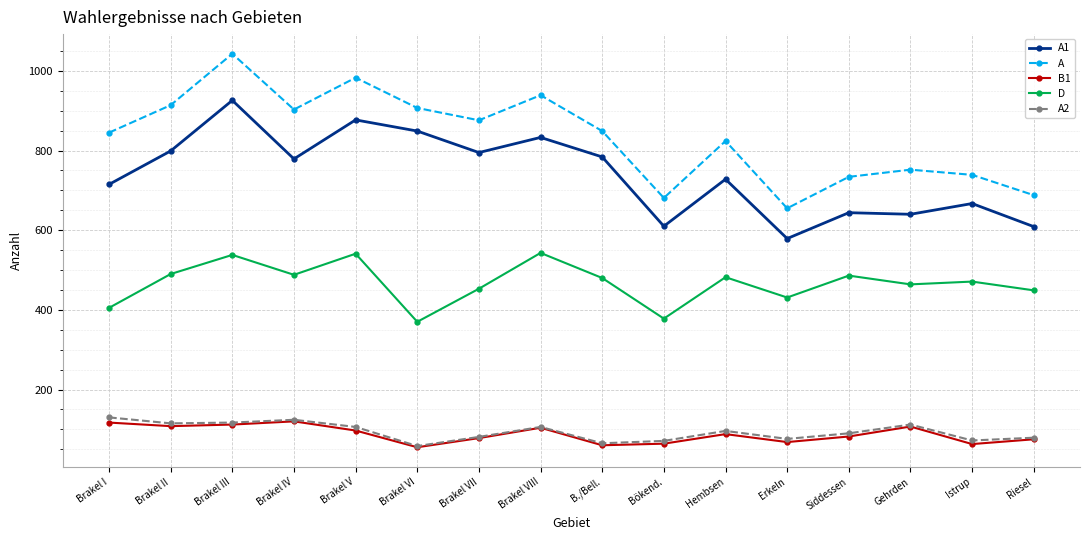

What is the difference between the highest and lowest values at Brakel III?

931